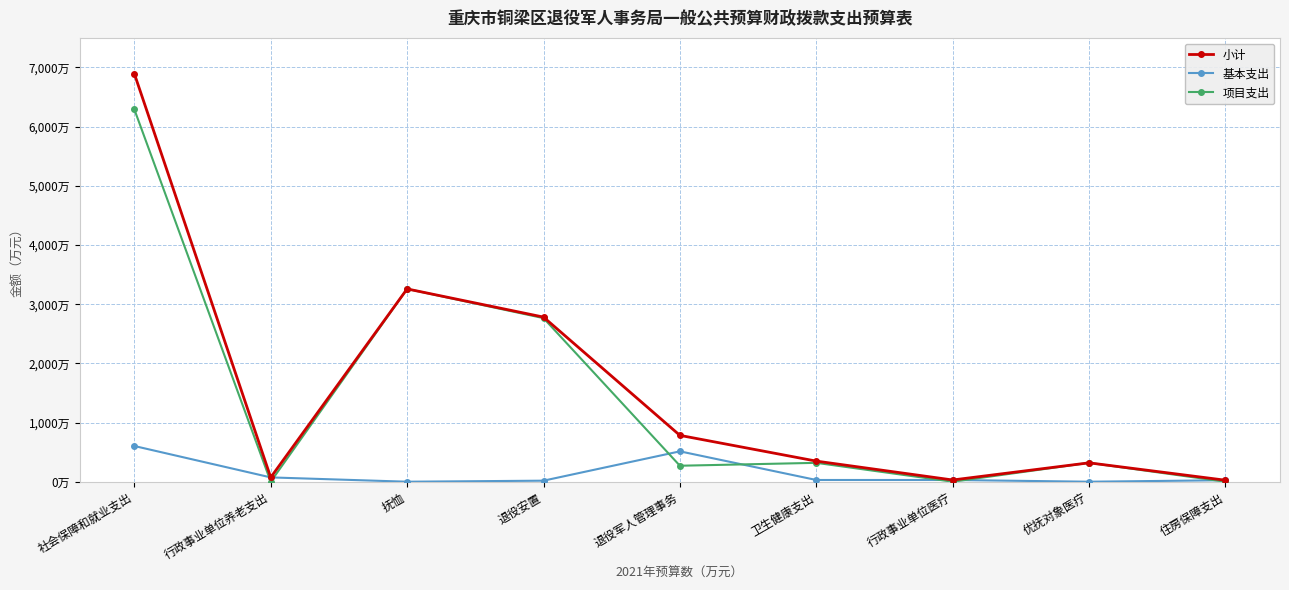

Does the chart have visible grid lines?

Yes